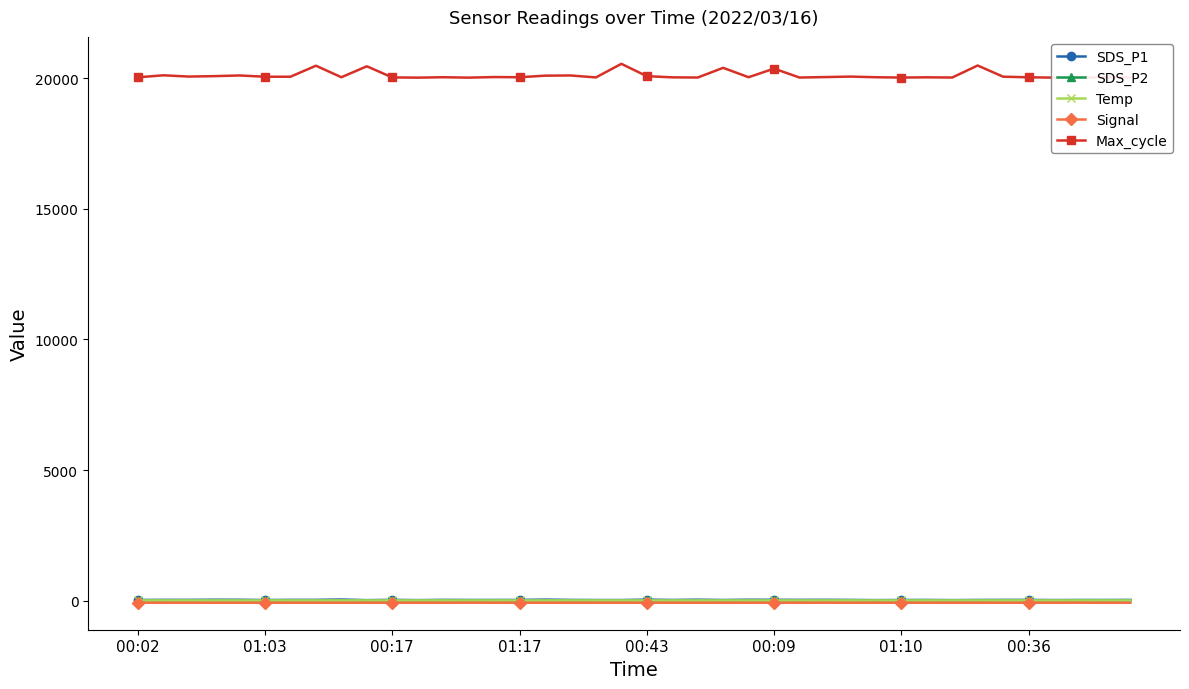

At how many categories does at least one series exceed 12013?

40